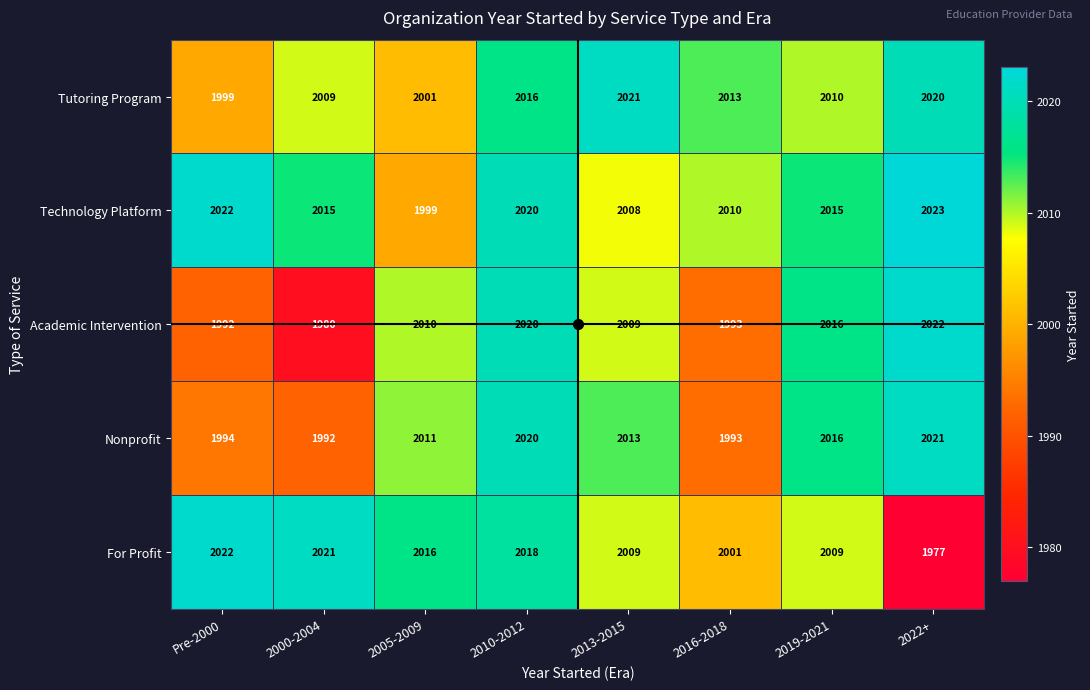

At which category is the sum across all series the highest?

2010-2012